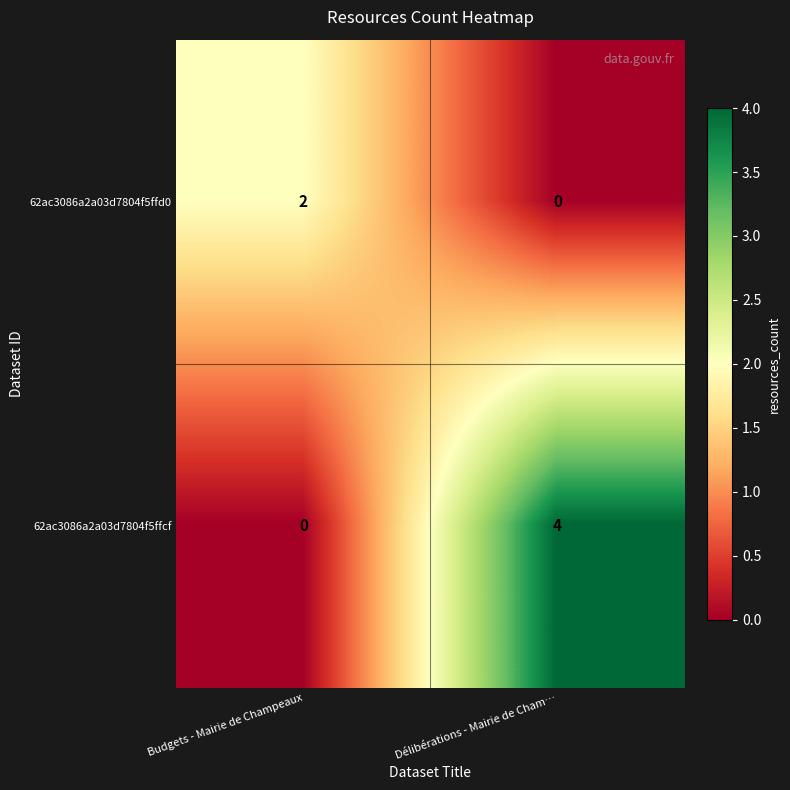

Reading right to left, list all the values displayed in this chart.

62ac3086a2a03d7804f5ffd0: Délibérations - Mairie de Cham…=0	Budgets - Mairie de Champeaux=2
62ac3086a2a03d7804f5ffcf: Délibérations - Mairie de Cham…=4	Budgets - Mairie de Champeaux=0